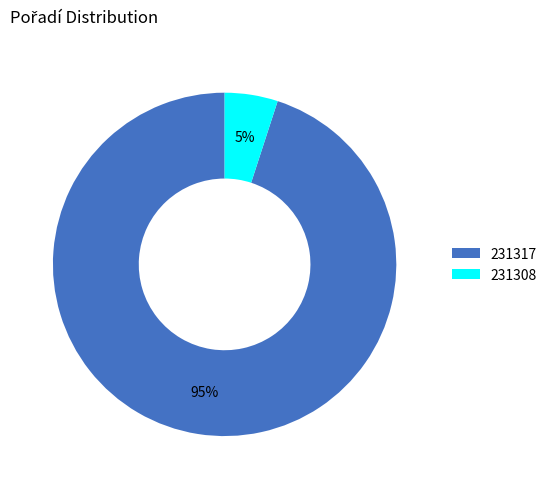

Is it true that 231308 is 5% of the pie?

True